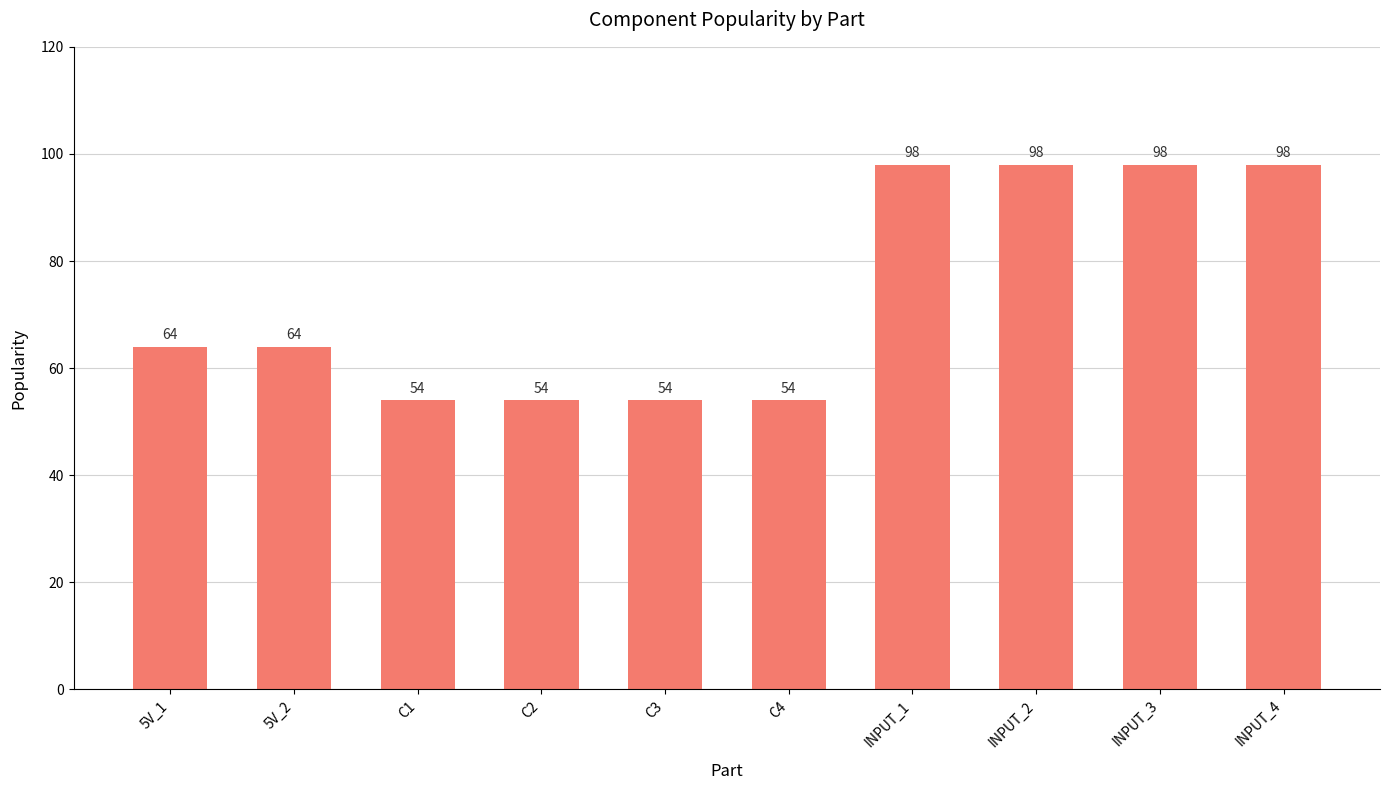

What is the difference between the maximum and second lowest values?

44